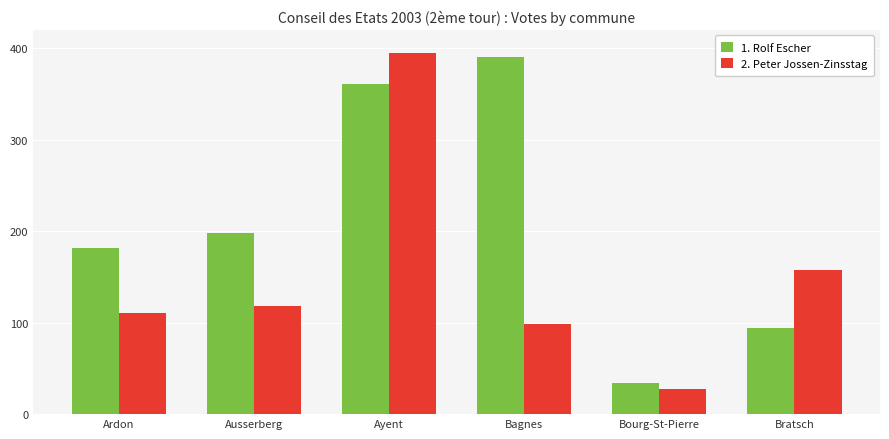

What is the label of the 3rd bar from the right?

Bagnes